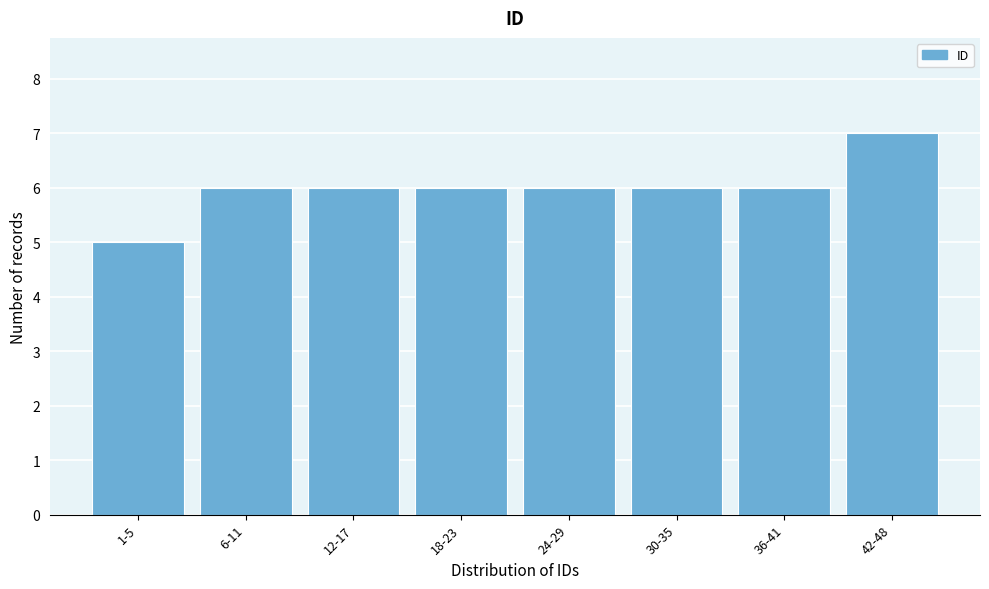

Reading left to right, list all the values displayed in this chart.

1-5=5	6-11=6	12-17=6	18-23=6	24-29=6	30-35=6	36-41=6	42-48=7